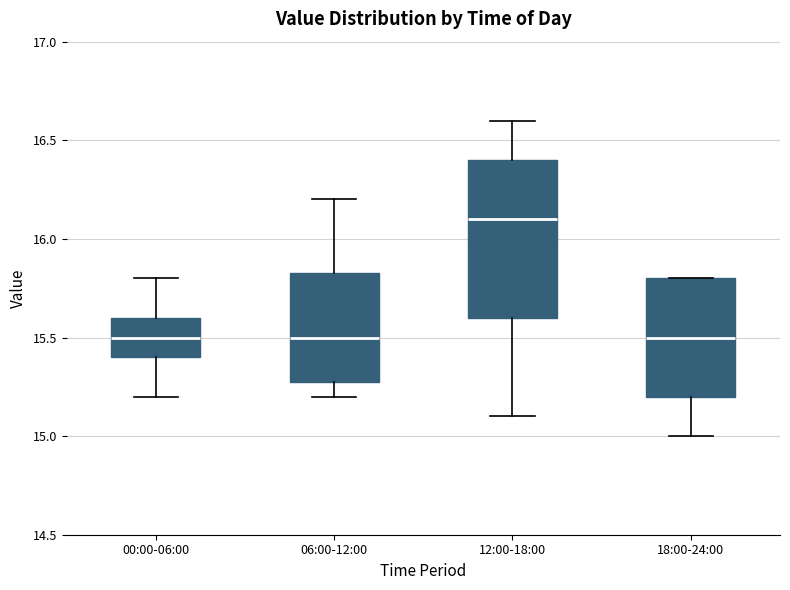

Comparing the boxes themselves (not the whiskers), which one is the tallest?

12:00-18:00